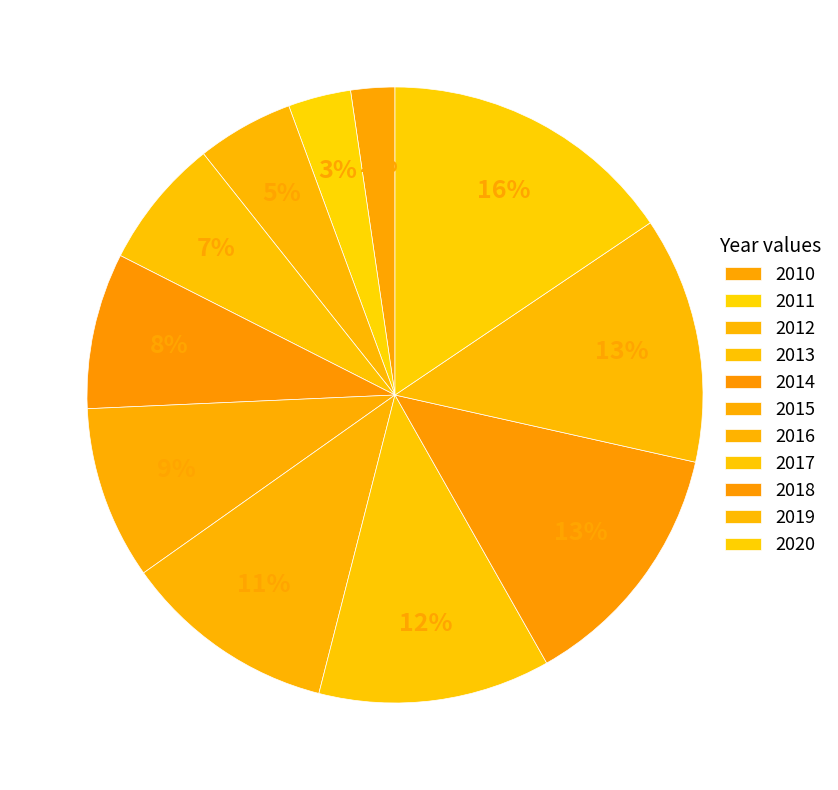

Is there a majority slice in this chart?

No